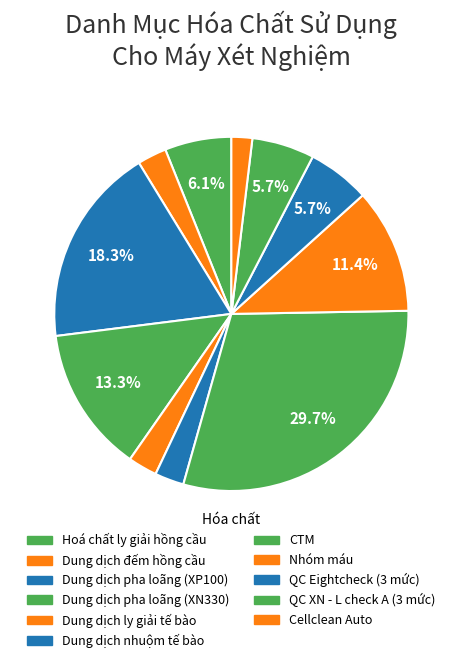

To the nearest percent, what is the average slice percentage?

9%